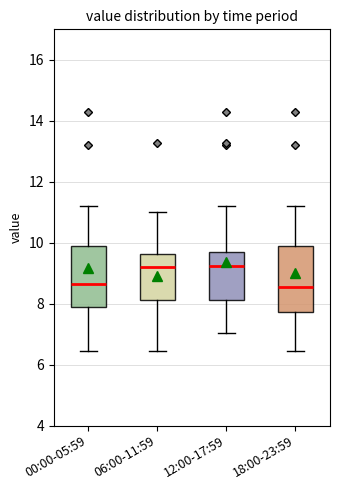

Reading left to right, read every box against the y-axis: the position of its median line, the range the box covers, and the ends of its whiskers. The values are not printed on the chart, so give them approximately, as read against the axis.

00:00-05:59: median 8.6, box 8.0 to 10.0, whiskers 6.4 to 11.2
06:00-11:59: median 9.2, box 8.2 to 9.6, whiskers 6.4 to 11.0
12:00-17:59: median 9.2, box 8.2 to 9.8, whiskers 7.0 to 11.2
18:00-23:59: median 8.6, box 7.8 to 10.0, whiskers 6.4 to 11.2